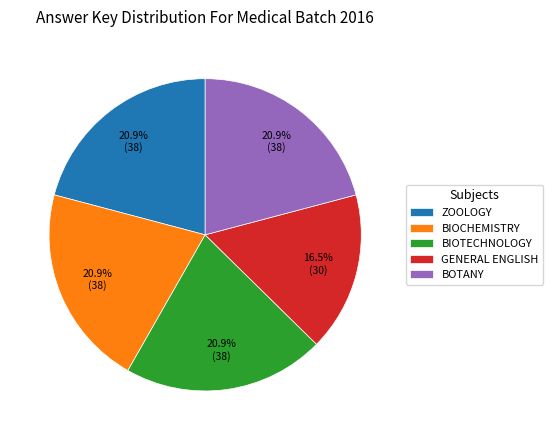

To the nearest percent, what portion does ZOOLOGY represent?

21%